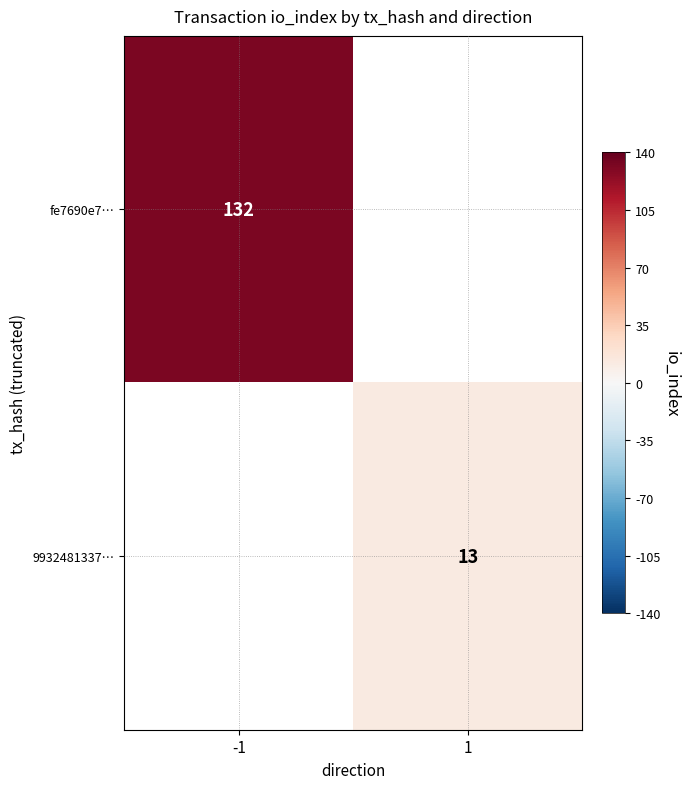

Is it true that 9932481337… equals 13.0 at 1?

True